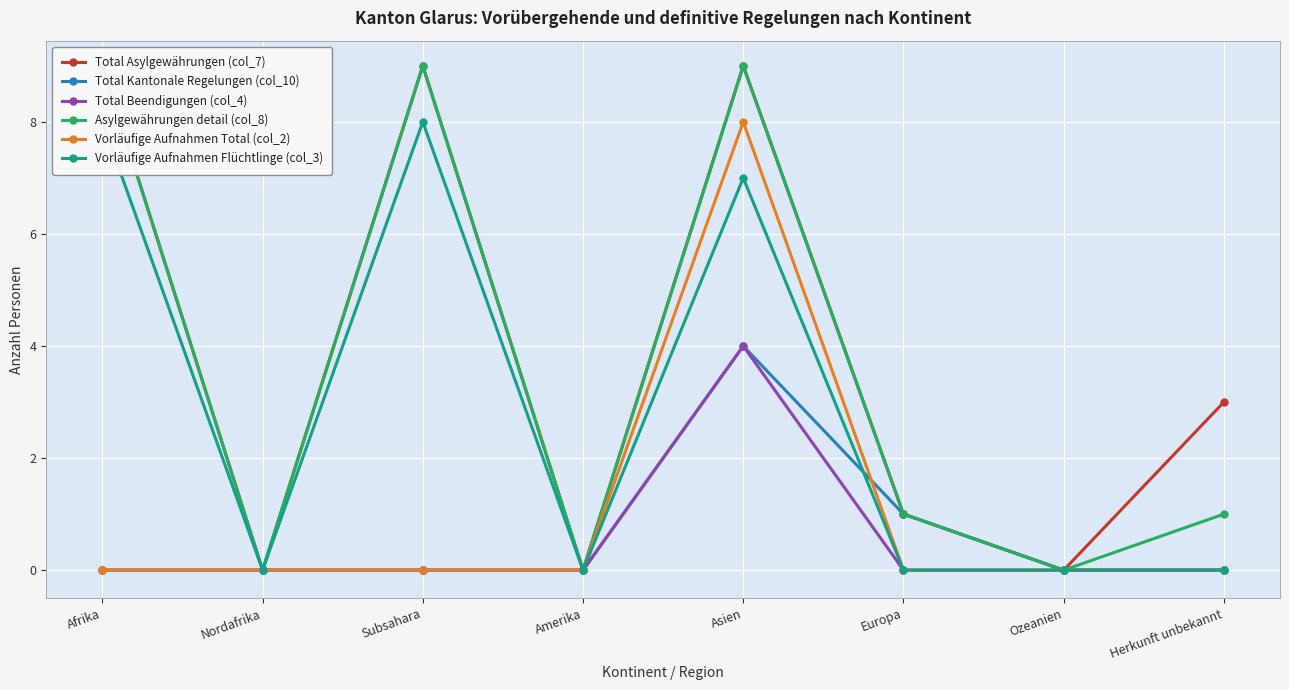

Between Ozeanien and Nordafrika, which is larger?

Ozeanien